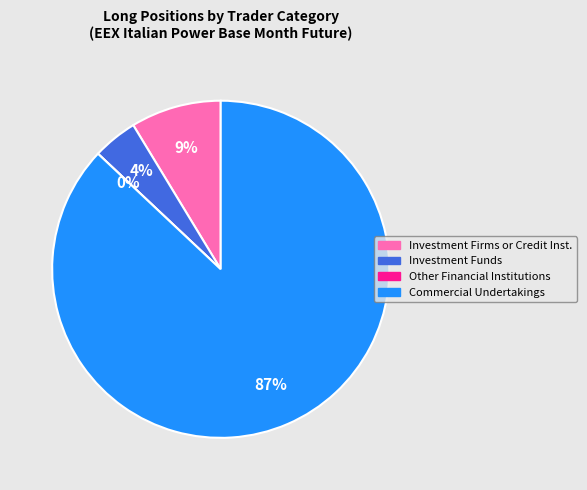

Between Commercial Undertakings (Long) and Investment Firms or credit institutions (Long), which is larger?

Commercial Undertakings (Long)